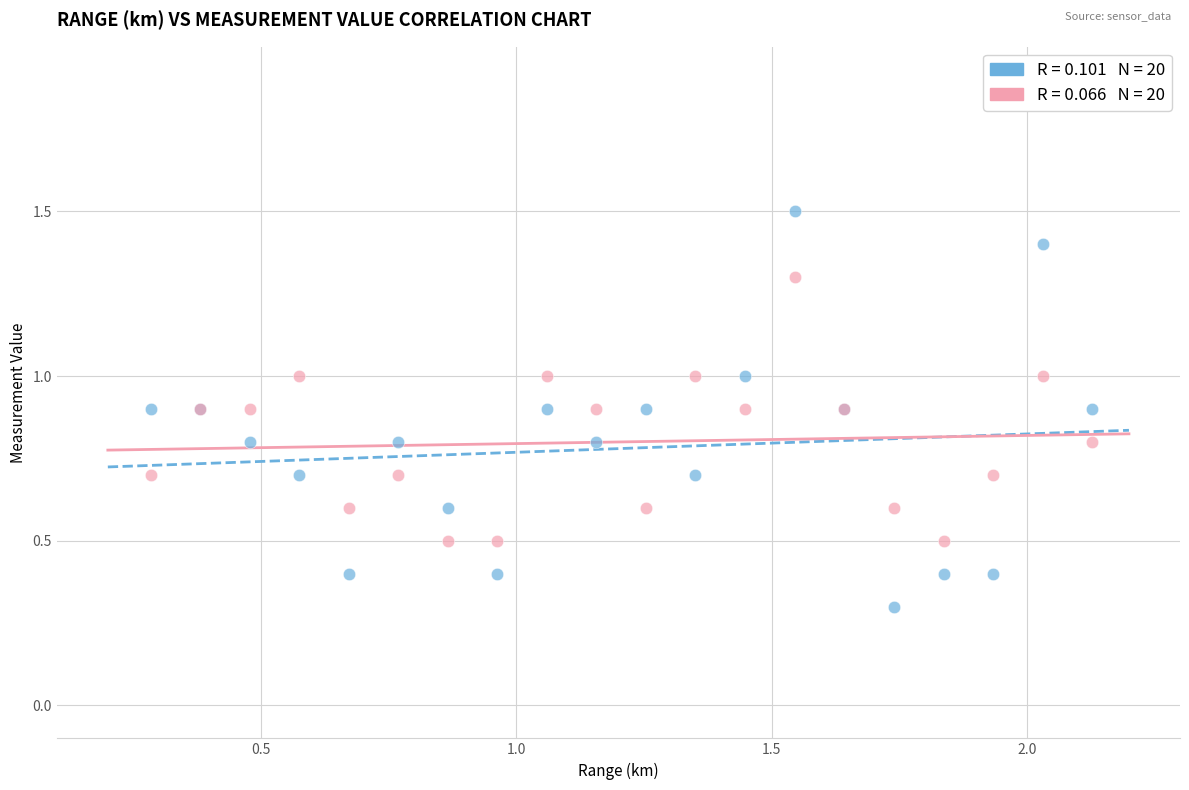

Across all series, what Y value is closest to 0?

0.3